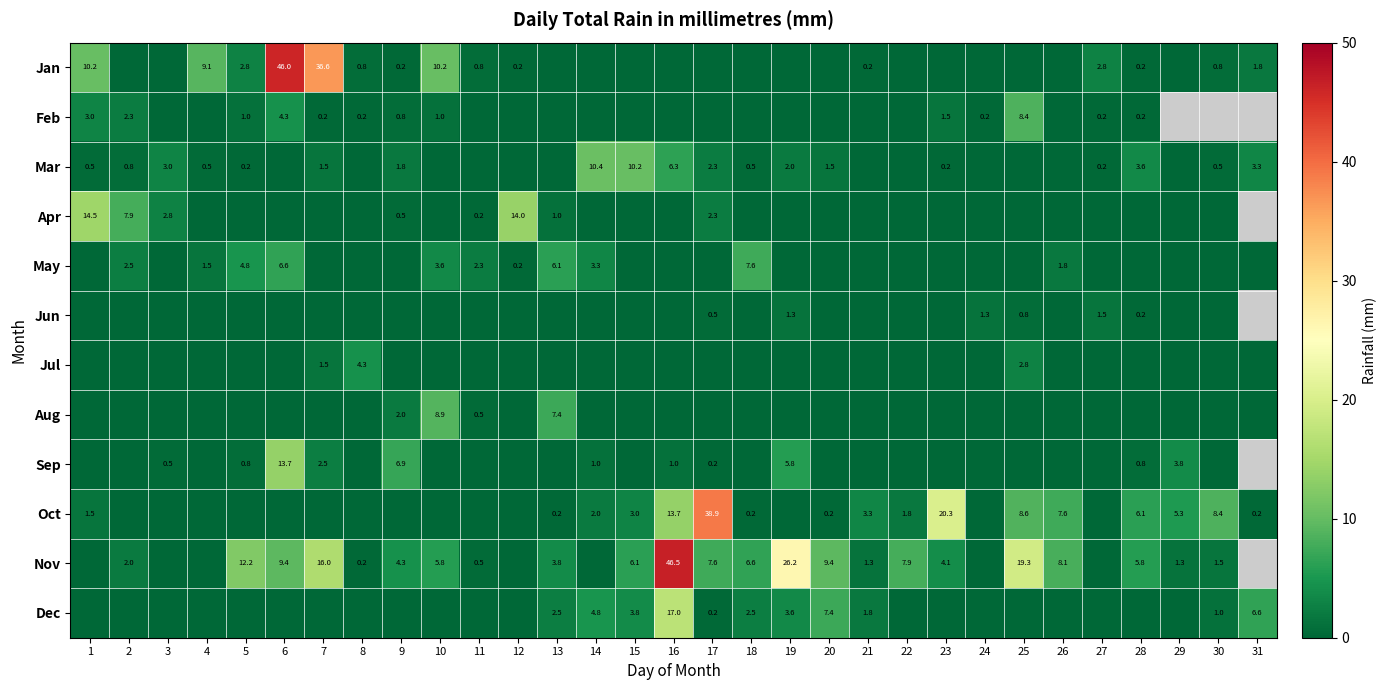

How many data points does each series have?

31